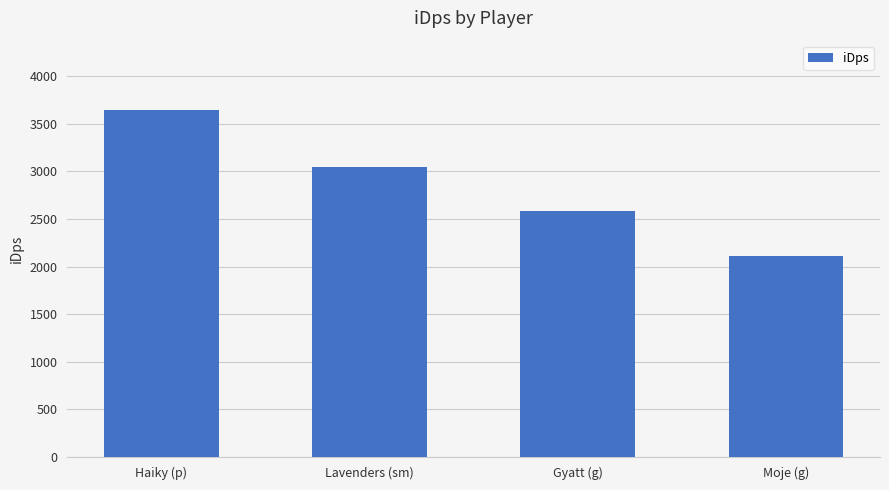

Where is the data nearest to the value 2880?

Lavenders (sm)